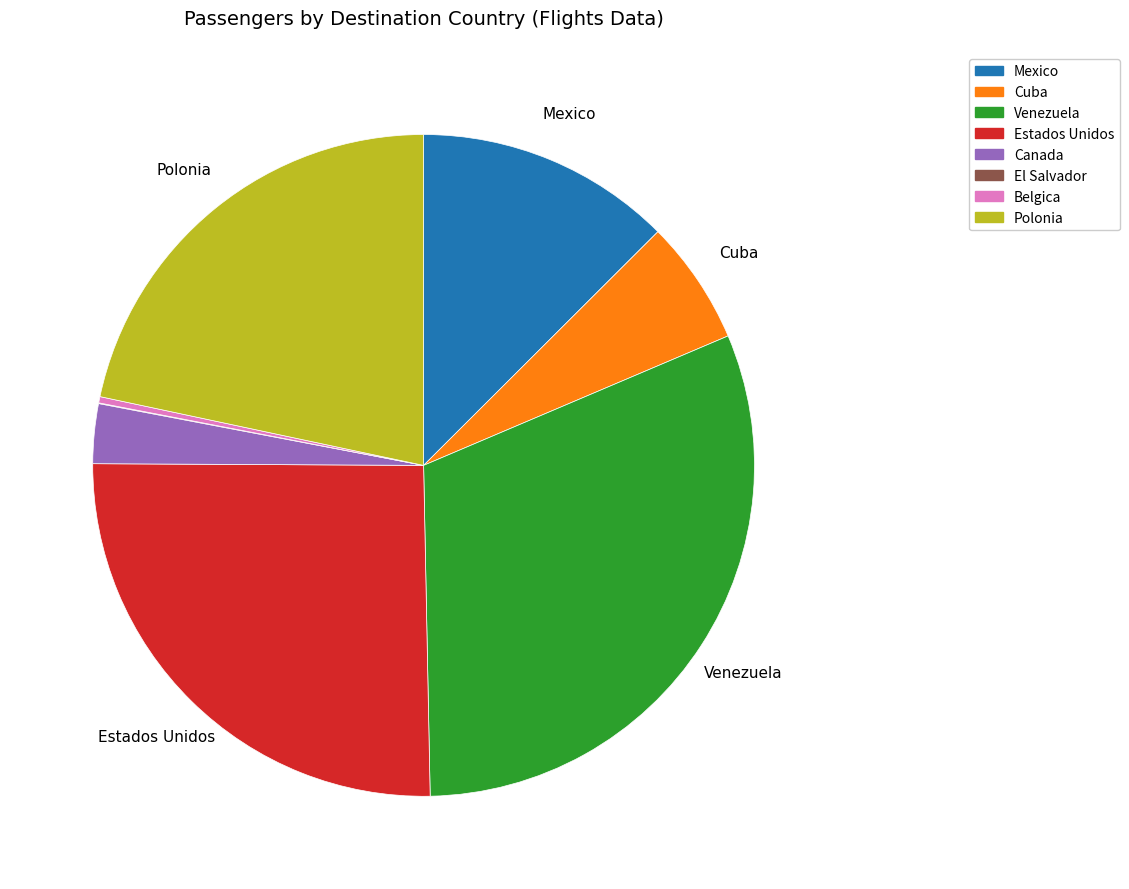

Is there any slice that represents more than half of the pie?

No